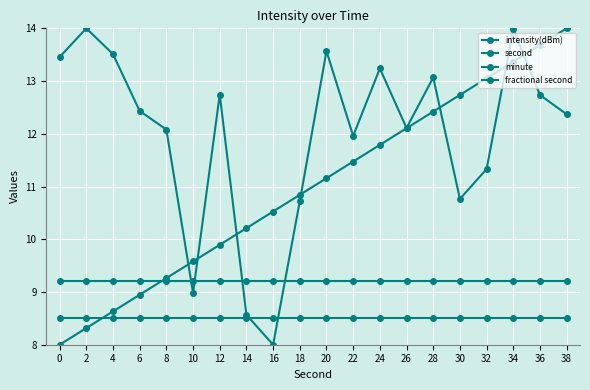

How many distinct data groups are displayed?

4